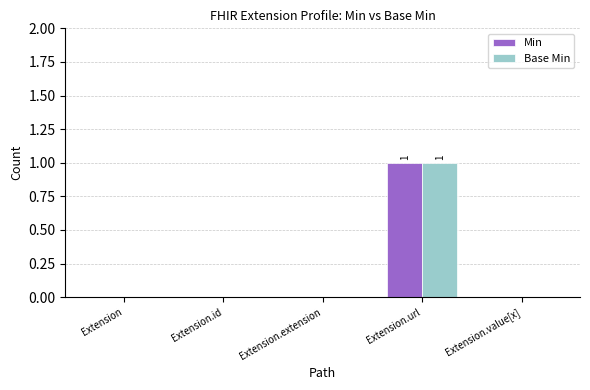

True or false: Base Min has a value of 0 at Extension.id.

True